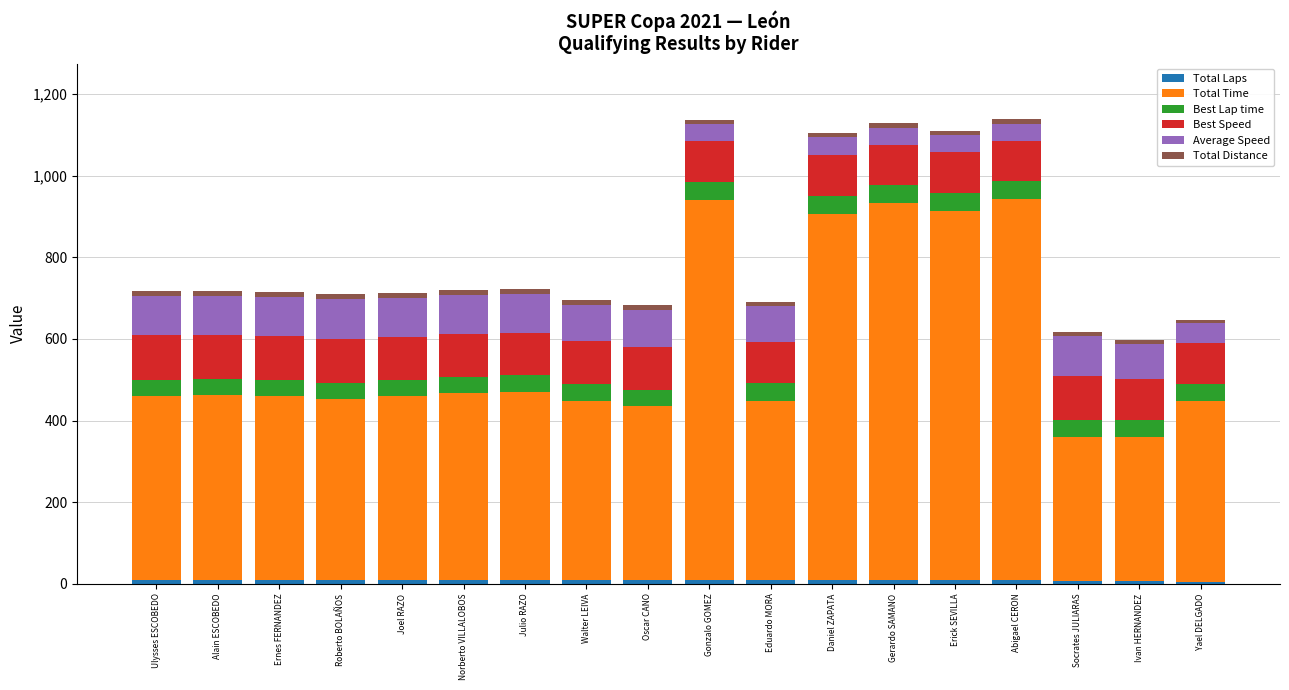

What is the total value across all series at Ulysses ESCOBEDO?

718.0